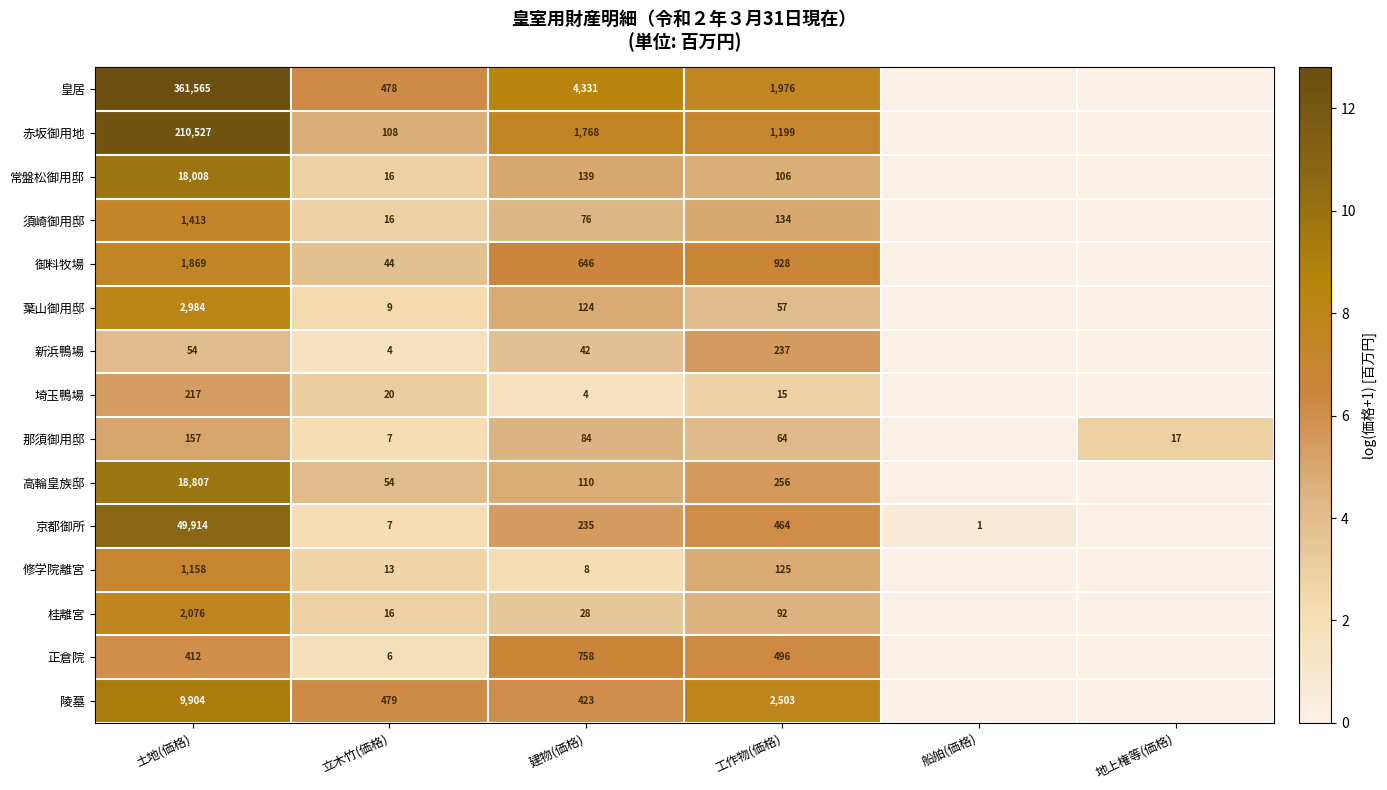

At how many categories does at least one series exceed 0?

6